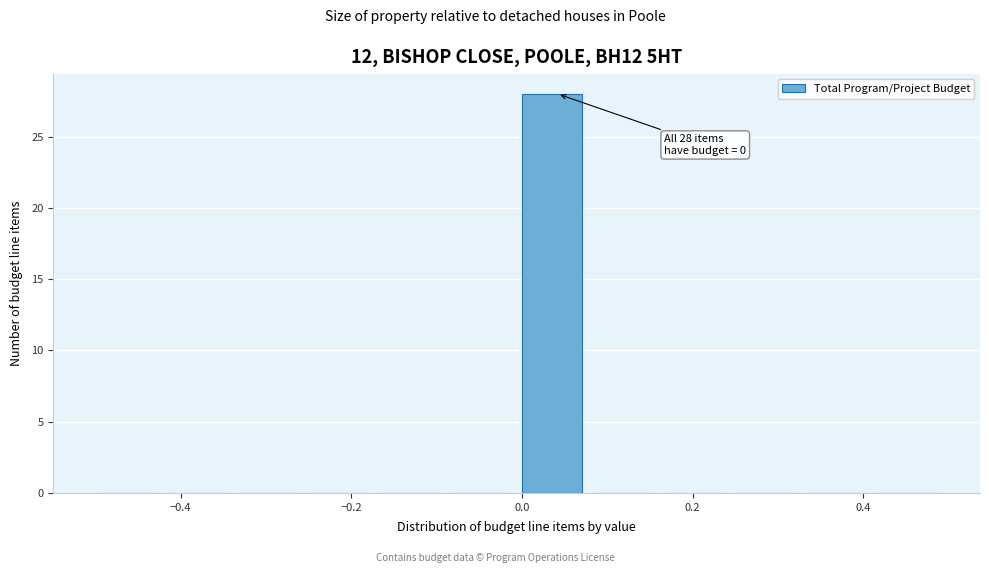

Which range on the x-axis has the tallest bar?

0.00 to 0.08